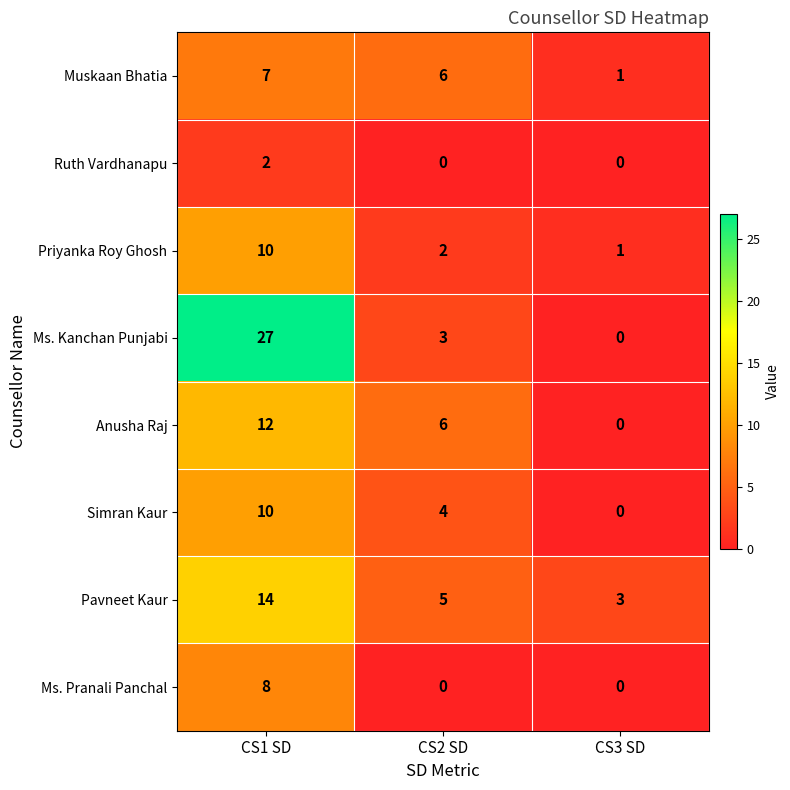

What is the difference between the highest and lowest values at CS2 SD?

6